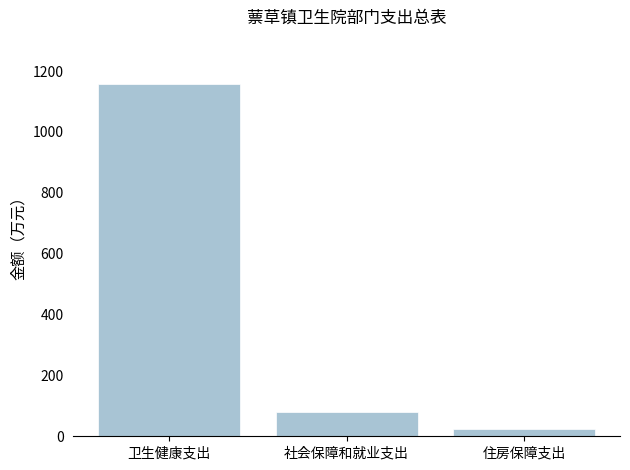

Reading right to left, transcribe all the data shown in this chart.

住房保障支出=23.7	社会保障和就业支出=79.5	卫生健康支出=1157.1